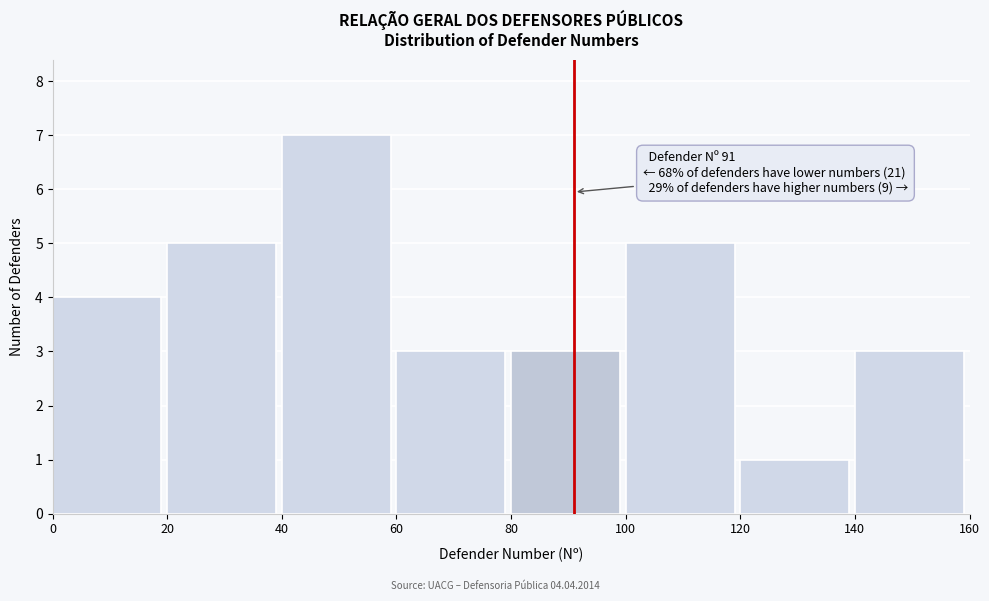

Which range on the x-axis has the tallest bar?

40 to 60